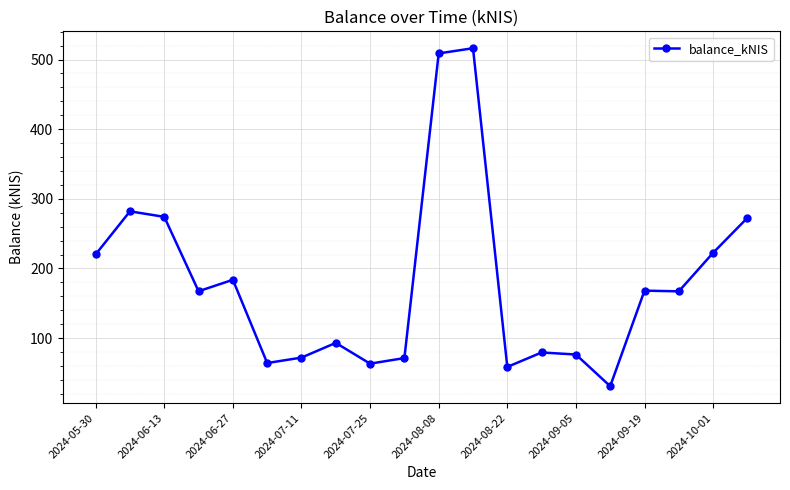

True or false: there are more than 0 points higher than both neighbors.

True